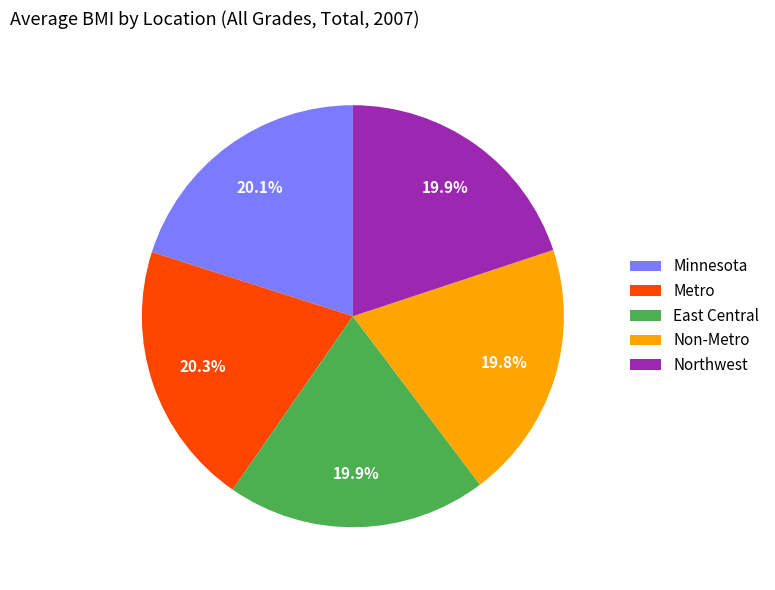

Is there a majority slice in this chart?

No